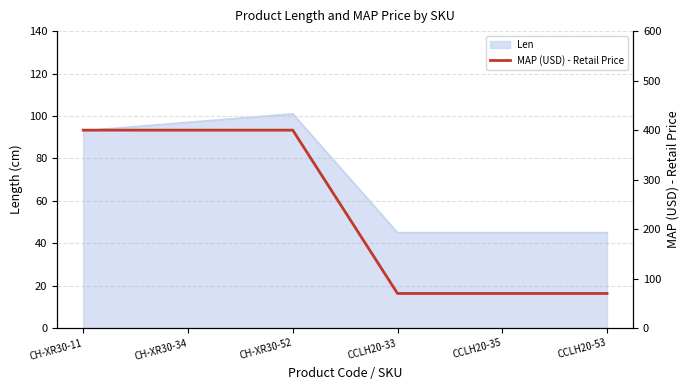

What is the sum of all values?

1409.5